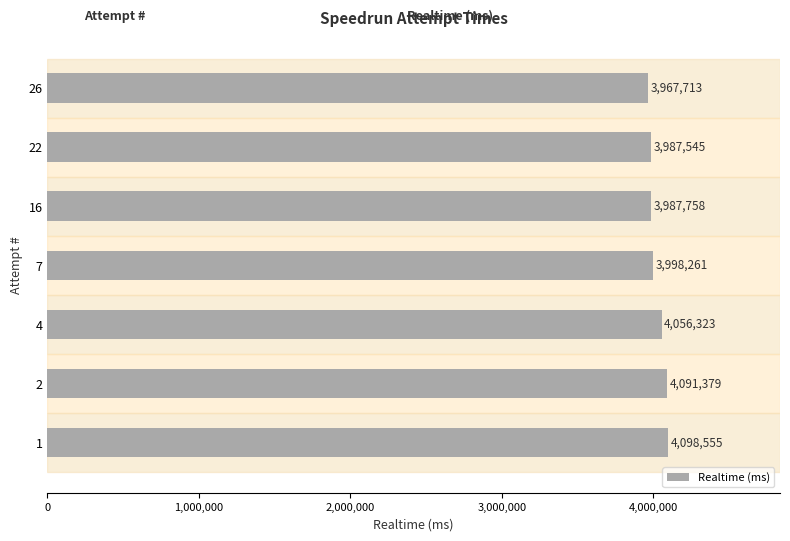

What is the value of the 7th bar from the top?

4098555